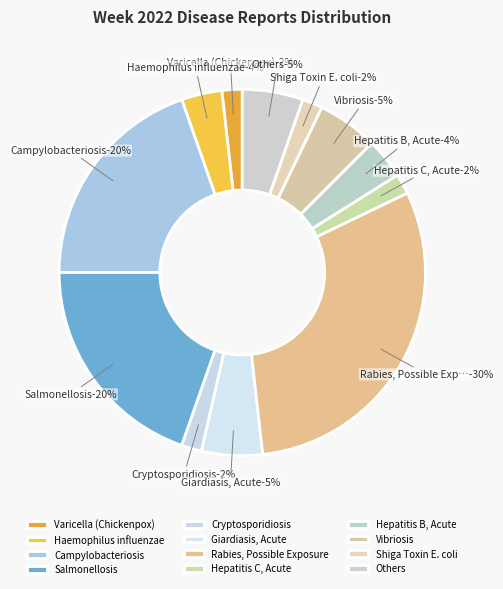

Is it true that Haemophilus influenzae is 4% of the pie?

True